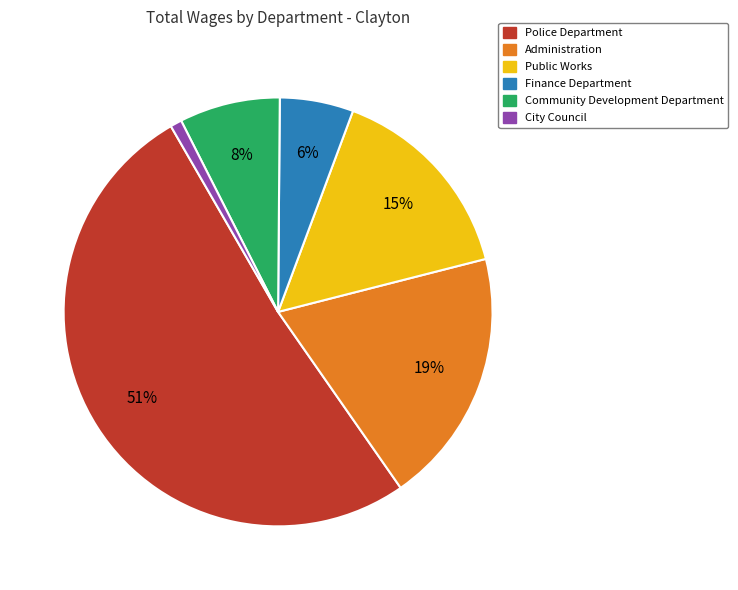

True or false: Finance Department accounts for 29% of the total.

False